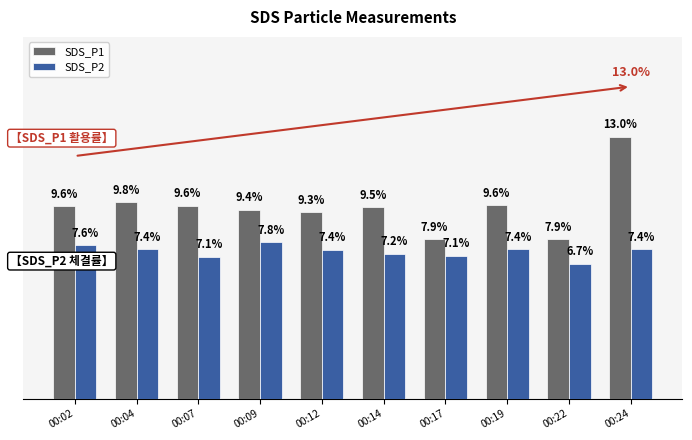

Is the value of SDS_P2 at 00:22 greater than the value of SDS_P1 at 00:02?

No